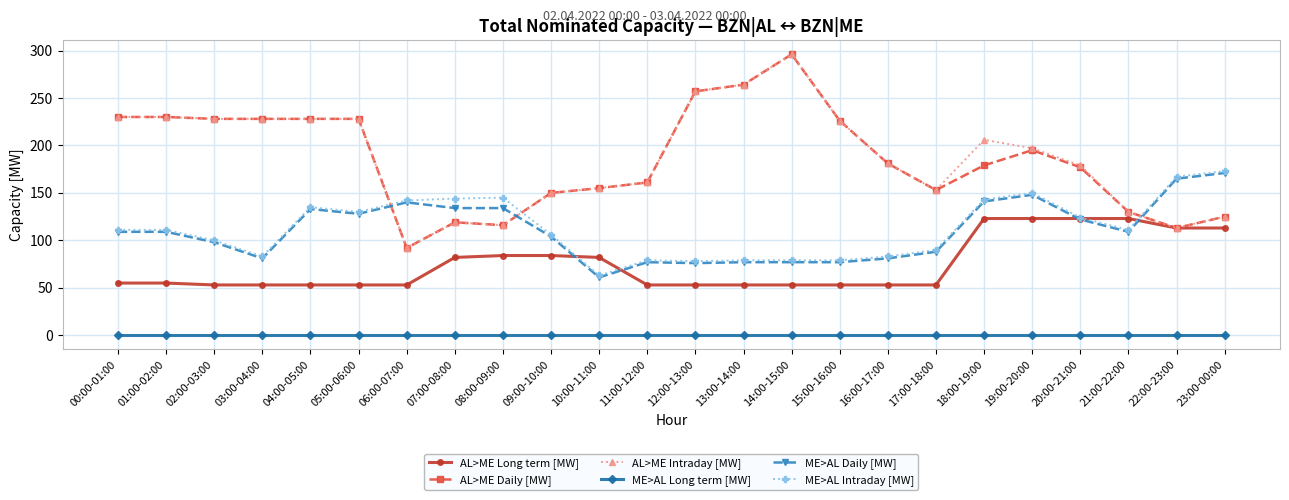

Which series changed the most between 05:00-06:00 and 18:00-19:00?

AL>ME Long term [MW]